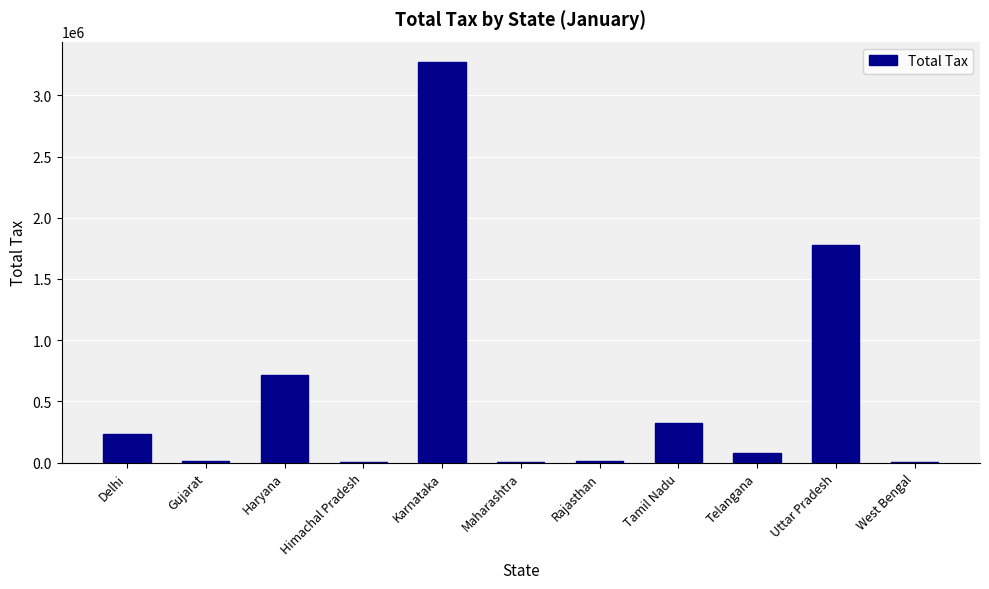

What is the change in value from Haryana to Rajasthan?

-701609.6